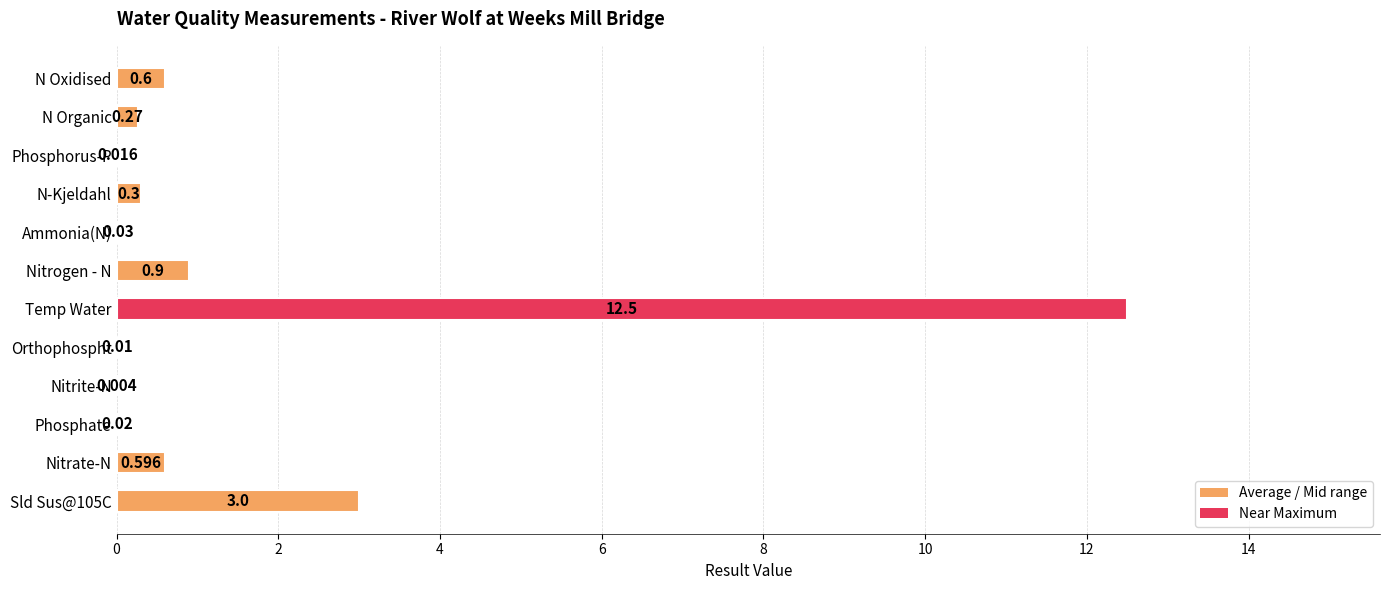

At which category does the chart reach its peak across all series?

Temp Water